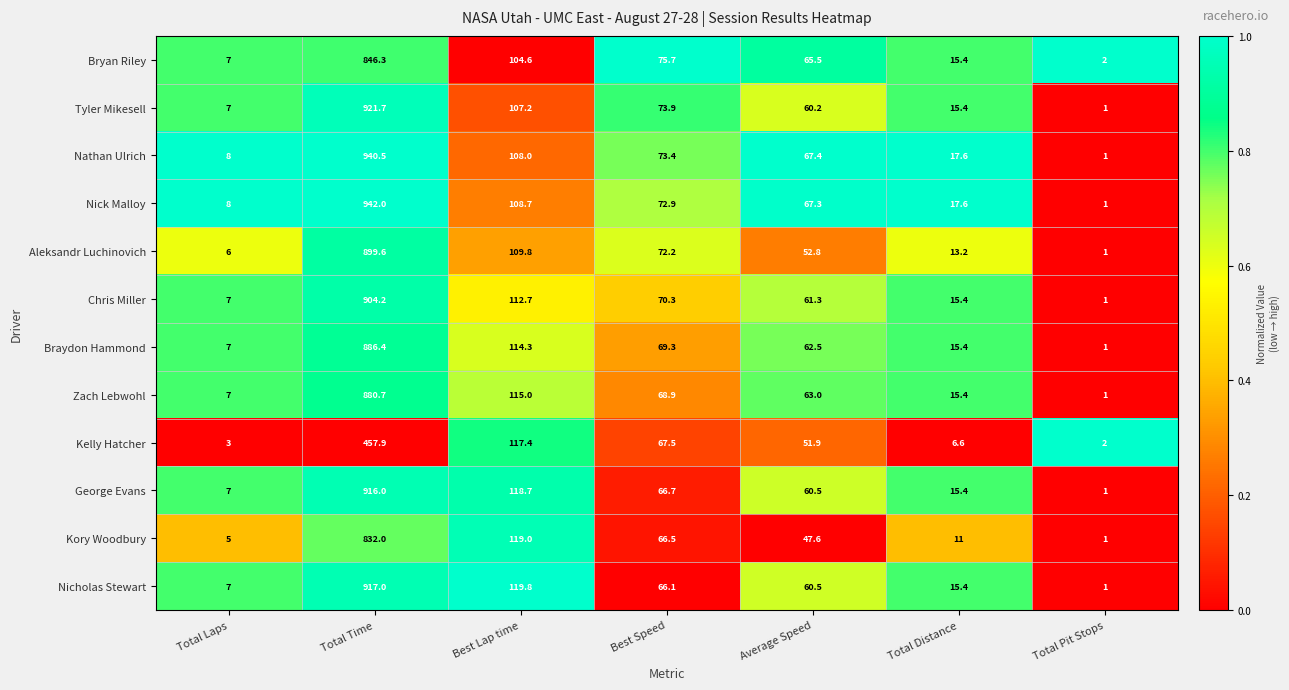

True or false: Nathan Ulrich has a value of 0.5 at Total Pit Stops.

False